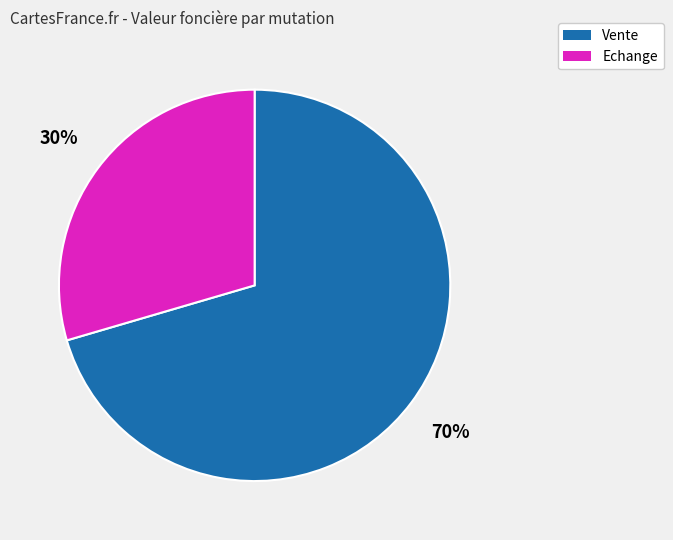

To the nearest percent, what is the average slice percentage?

50%